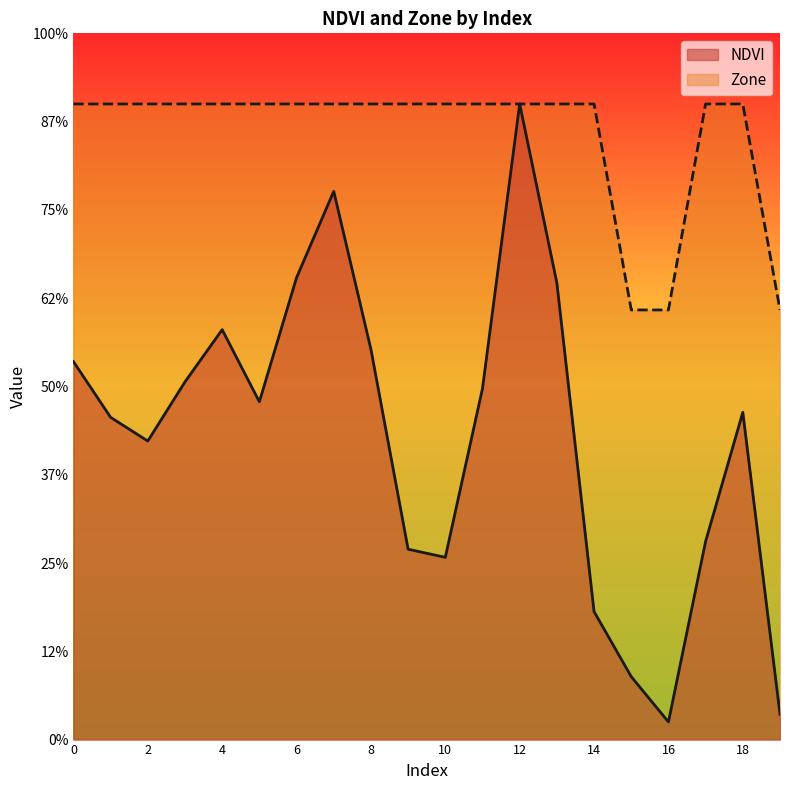

True or false: NDVI and Zone cross at least once.

False